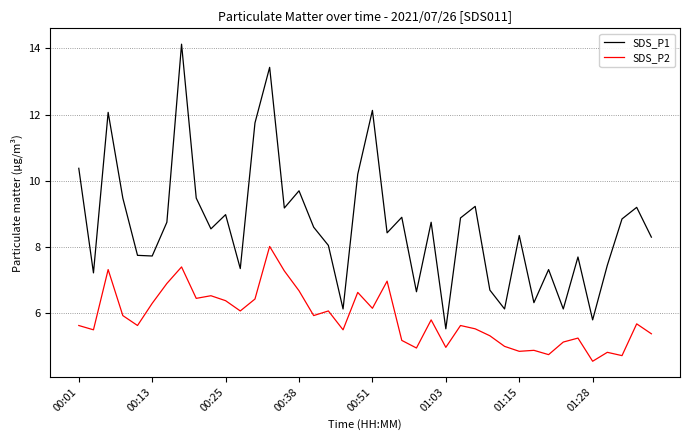

List the series in order of their peak value, highest first.

SDS_P1, SDS_P2